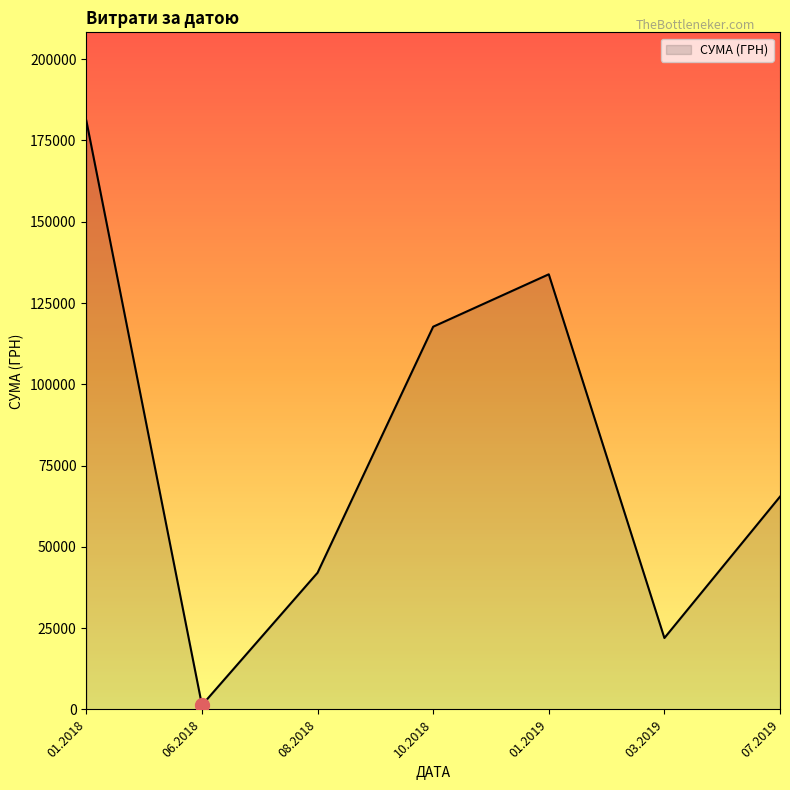

Which has a higher value, 10.2018 or 08.2018?

10.2018